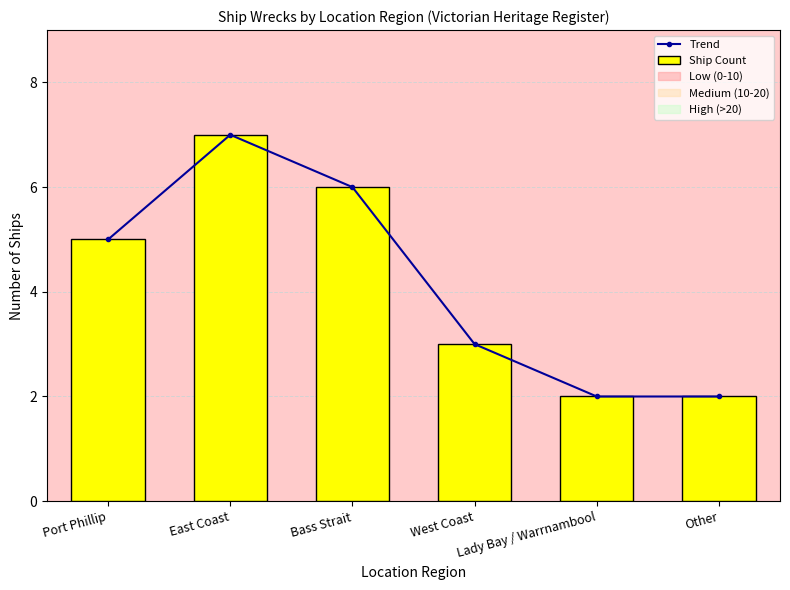

What is the label of the 4th bar from the left?

West Coast